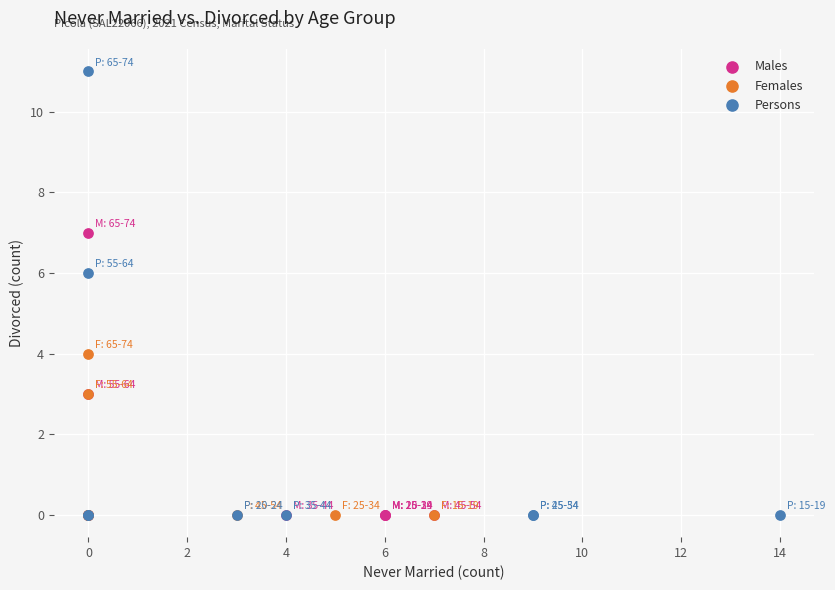

Which series contains the highest Y value?

Persons